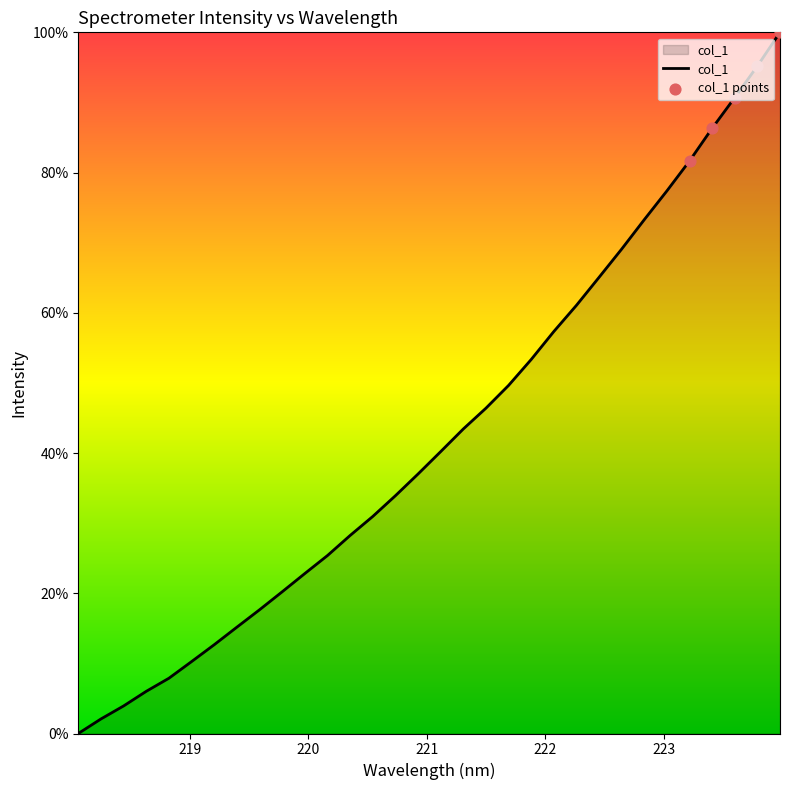

What is the difference between the maximum and minimum values?

100.0